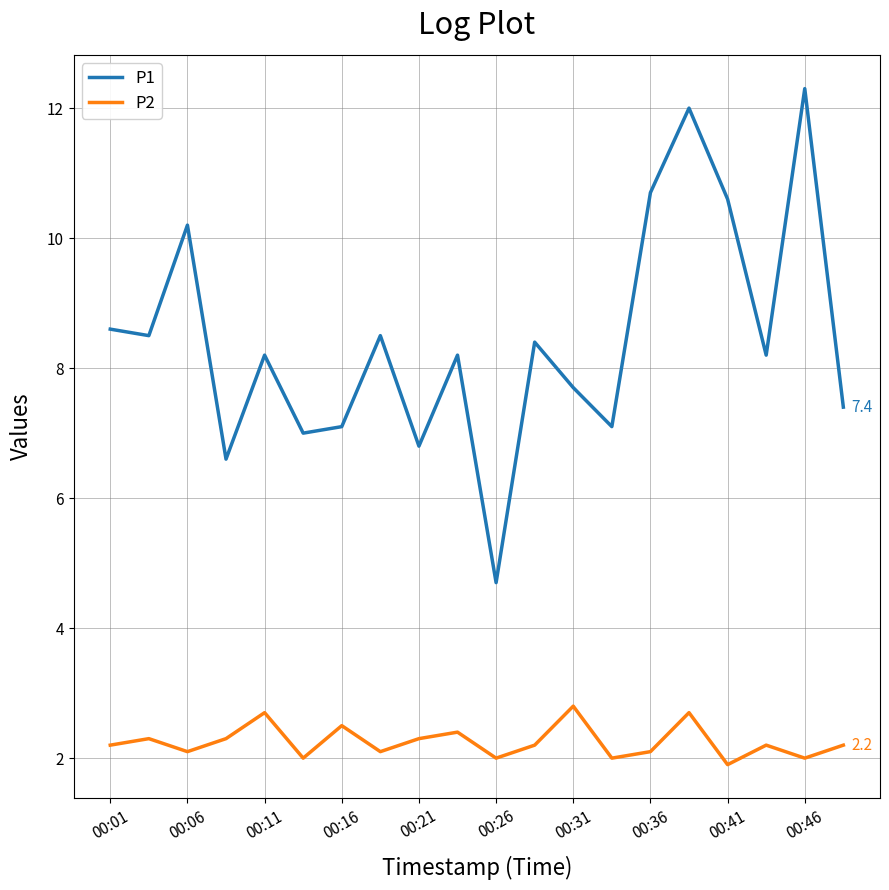

What is the maximum value shown in the chart?

12.3